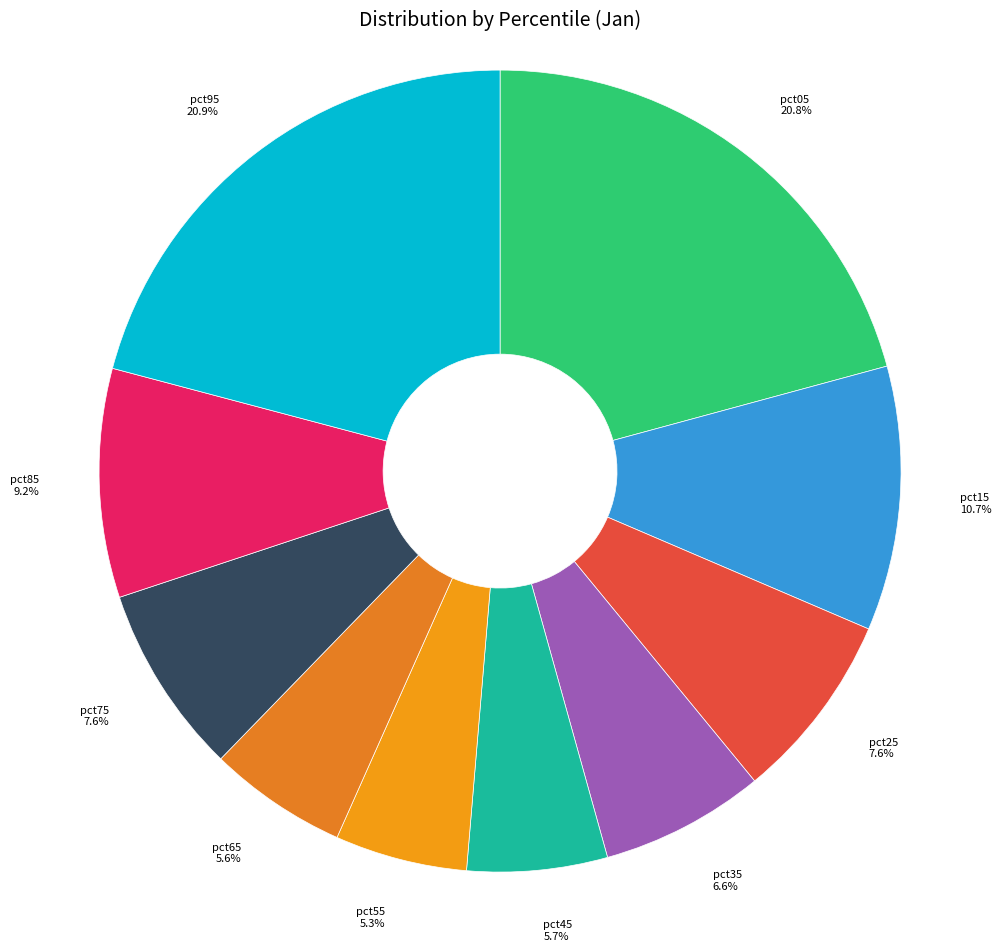

Which has a higher value, pct45 or pct95?

pct95